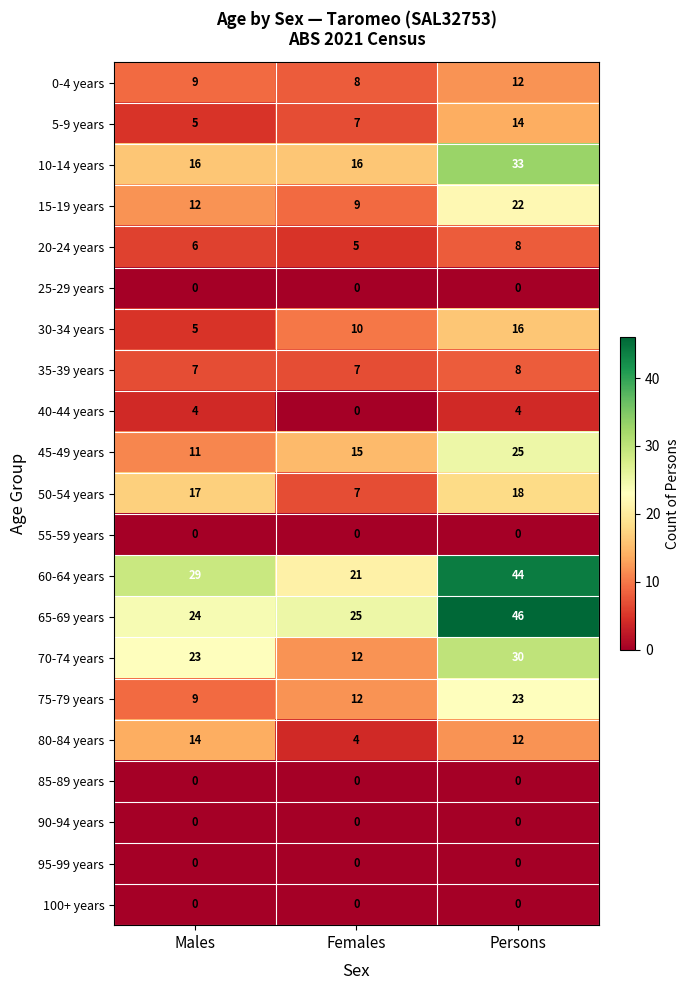

The 60-64 years series shows 34 at Females. True or false?

False